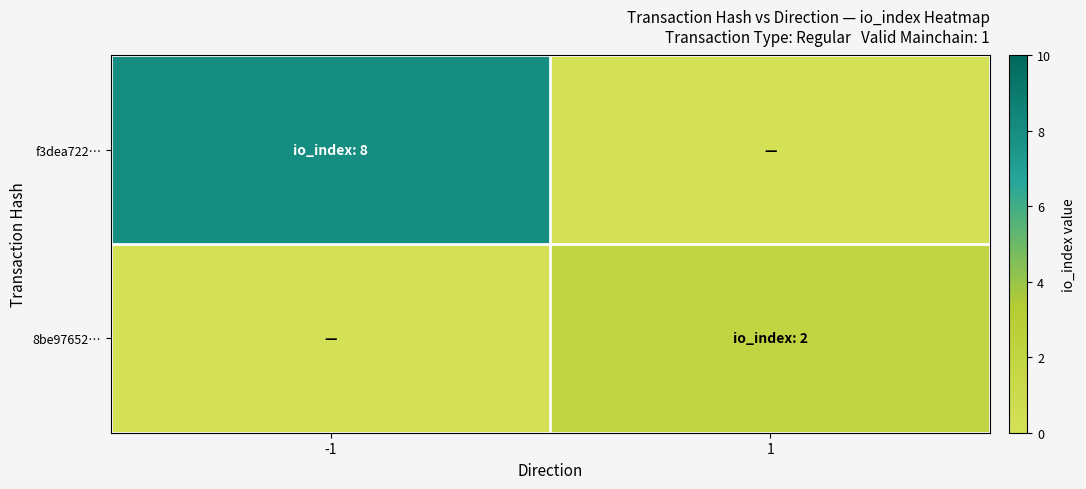

Reading left to right, extract all data points from this chart.

f3dea722…: -1=8	1=0
8be97652…: -1=0	1=2